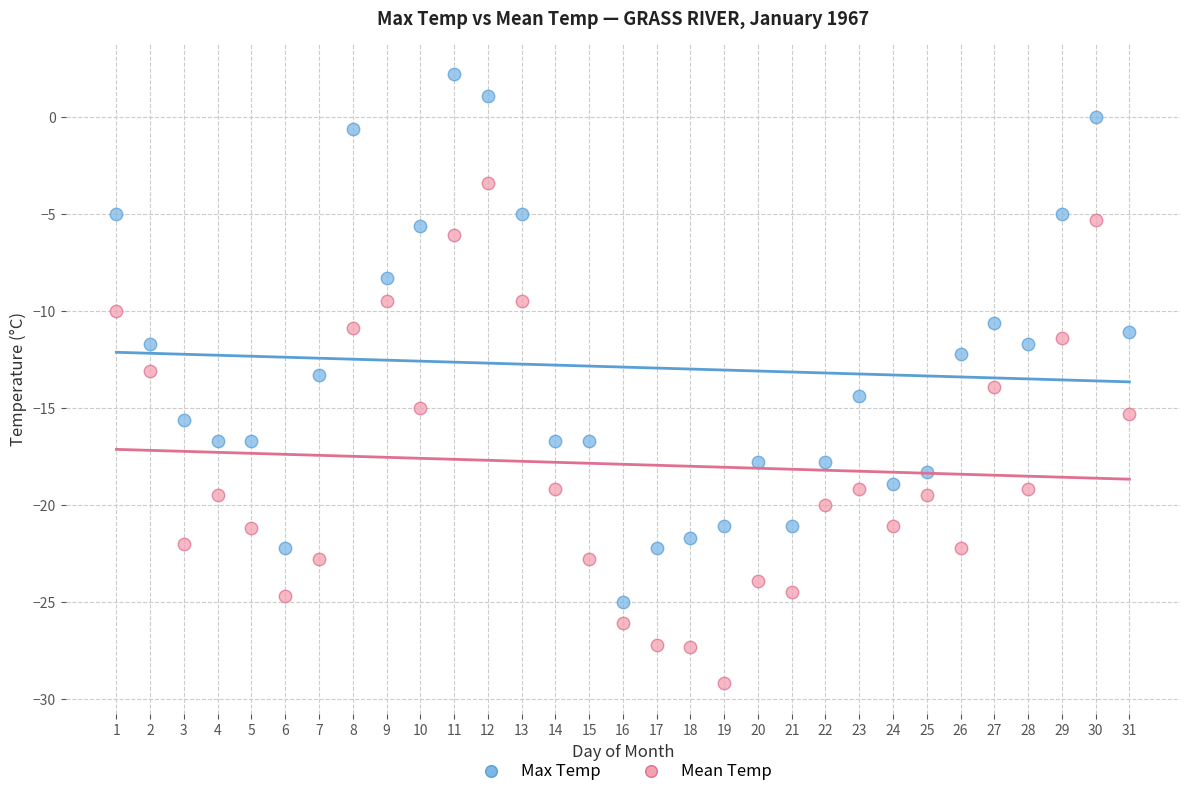

Which series has the largest Y range (max minus min)?

Max Temp